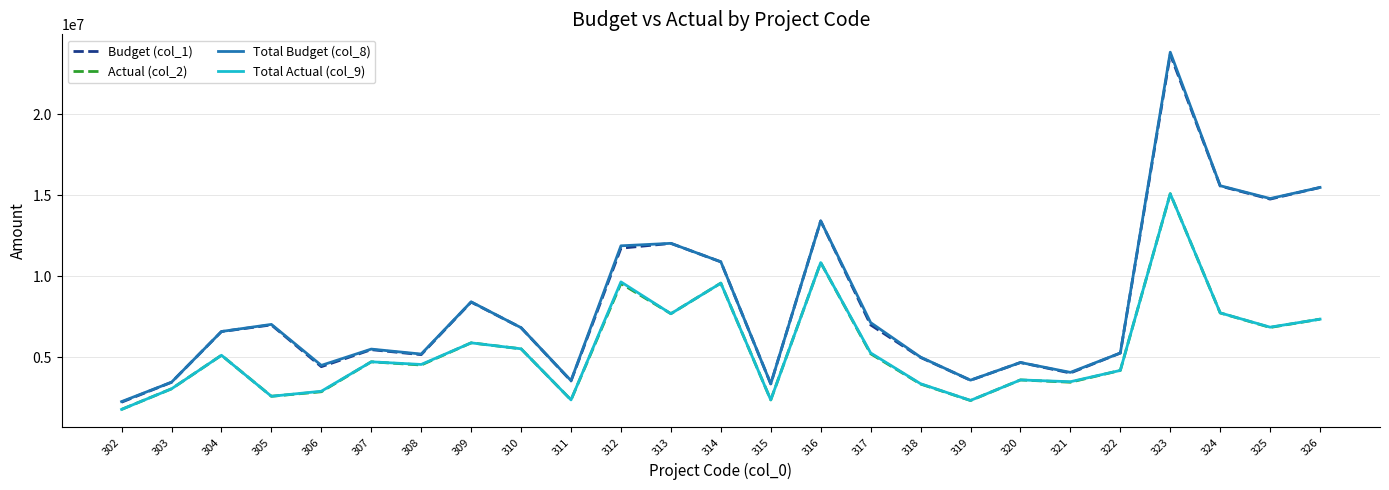

Between 305 and 311, which series saw the biggest shift?

Total Budget (col_8)